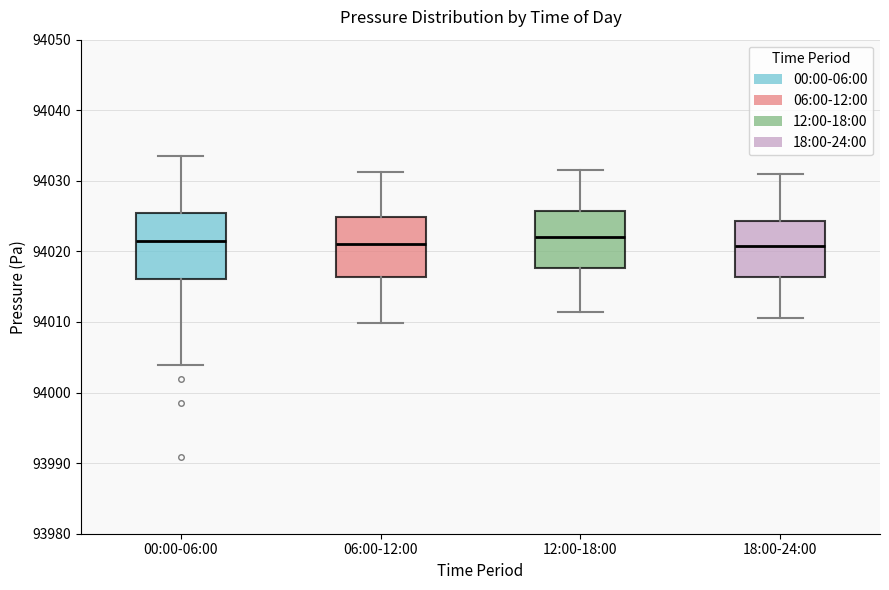

Reading left to right, read every box against the y-axis: the position of its median line, the range the box covers, and the ends of its whiskers. The values are not printed on the chart, so give them approximately, as read against the axis.

00:00-06:00: median 94022, box 94016 to 94025, whiskers 94004 to 94034
06:00-12:00: median 94021, box 94016 to 94025, whiskers 94010 to 94031
12:00-18:00: median 94022, box 94018 to 94026, whiskers 94011 to 94032
18:00-24:00: median 94021, box 94016 to 94024, whiskers 94011 to 94031